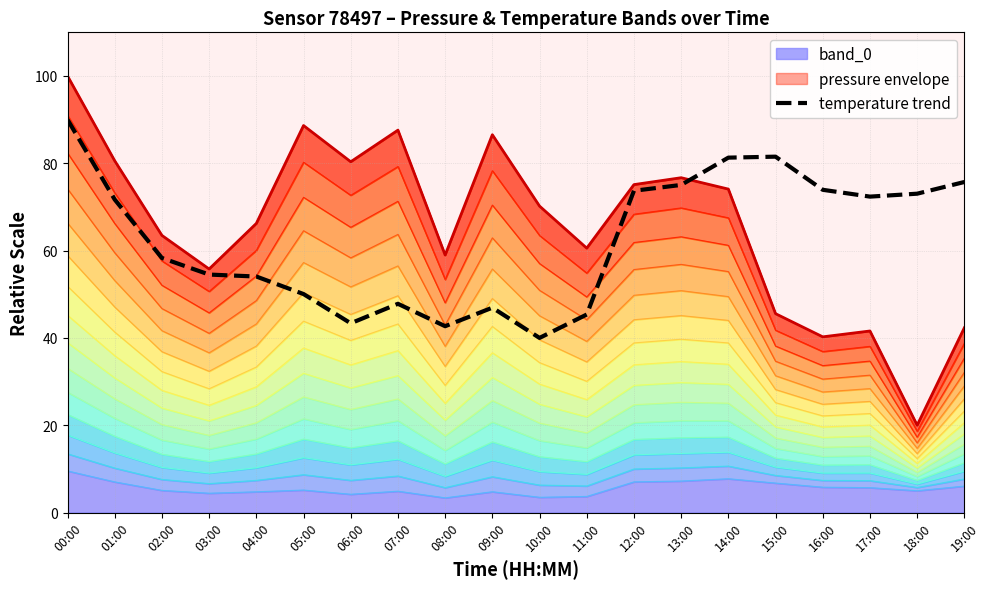

At which label does the data first exceed 71?

00:00